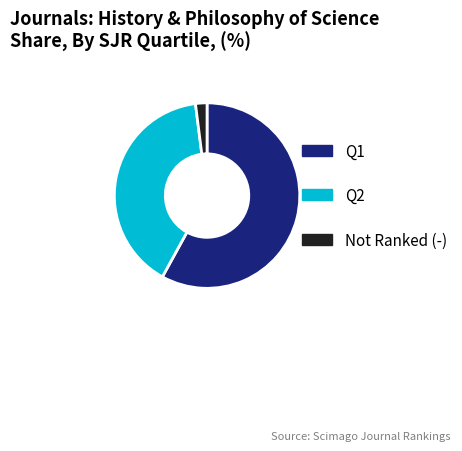

How many segments does this pie chart have?

3